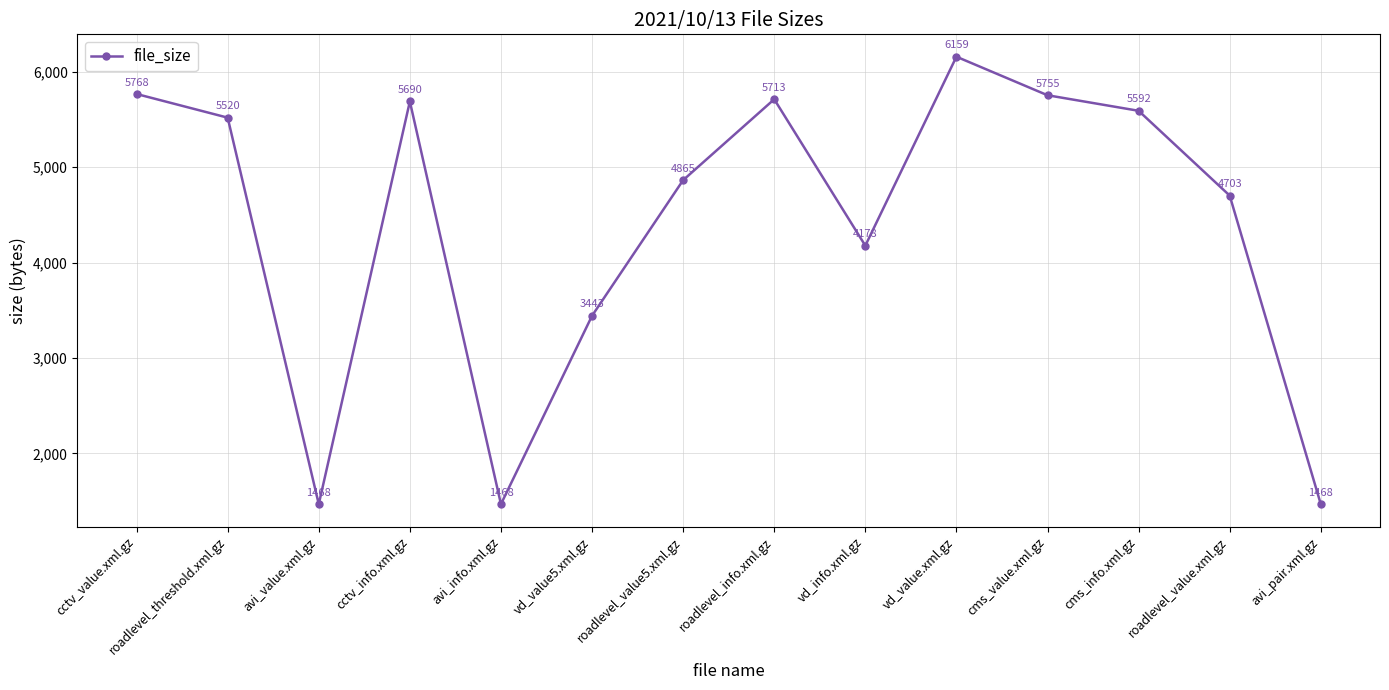

Reading left to right, what are all the values shown in this chart?

5768	5520	1468	5690	1468	3443	4865	5713	4178	6159	5755	5592	4703	1468